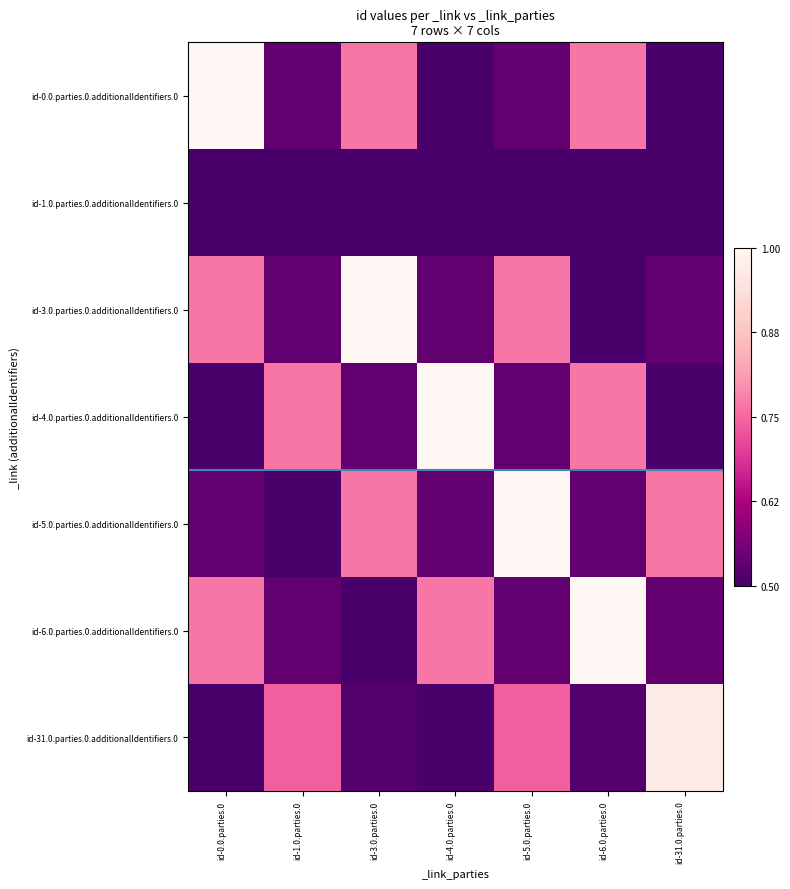

Which has a higher value, id-4.0.parties.0 or id-31.0.parties.0?

id-4.0.parties.0